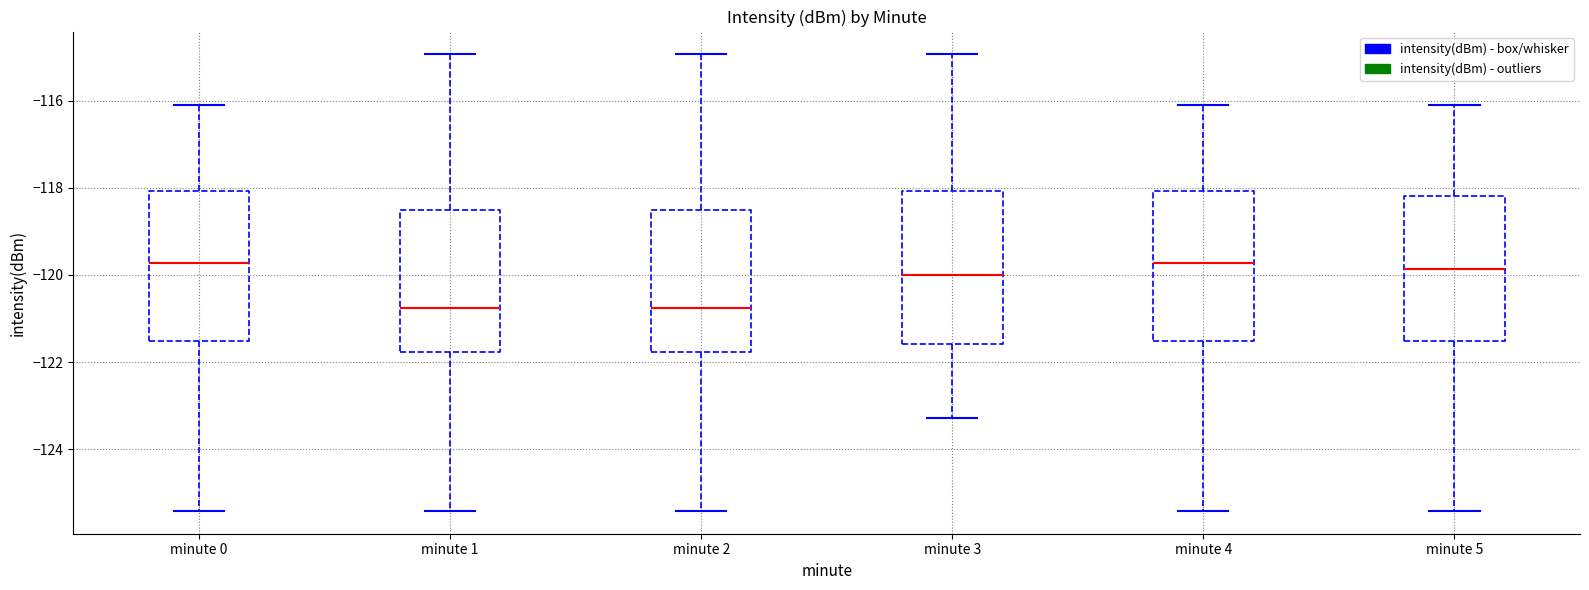

Reading left to right, transcribe this box plot: for each box, give where its median line is, the range the box spans, and where its two whiskers end, as read against the y-axis. The values are not printed on the chart, so give them approximately, as read against the axis.

minute 0: median -119.8, box -121.6 to -118.0, whiskers -125.4 to -116.2
minute 1: median -120.8, box -121.8 to -118.6, whiskers -125.4 to -115.0
minute 2: median -120.8, box -121.8 to -118.6, whiskers -125.4 to -115.0
minute 3: median -120.0, box -121.6 to -118.0, whiskers -123.2 to -115.0
minute 4: median -119.8, box -121.6 to -118.0, whiskers -125.4 to -116.2
minute 5: median -119.8, box -121.6 to -118.2, whiskers -125.4 to -116.2